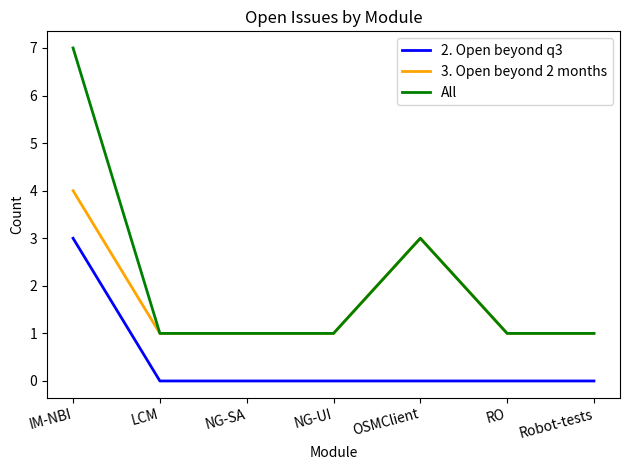

How many 2. Open beyond q3 values are between 0 and 1?

6